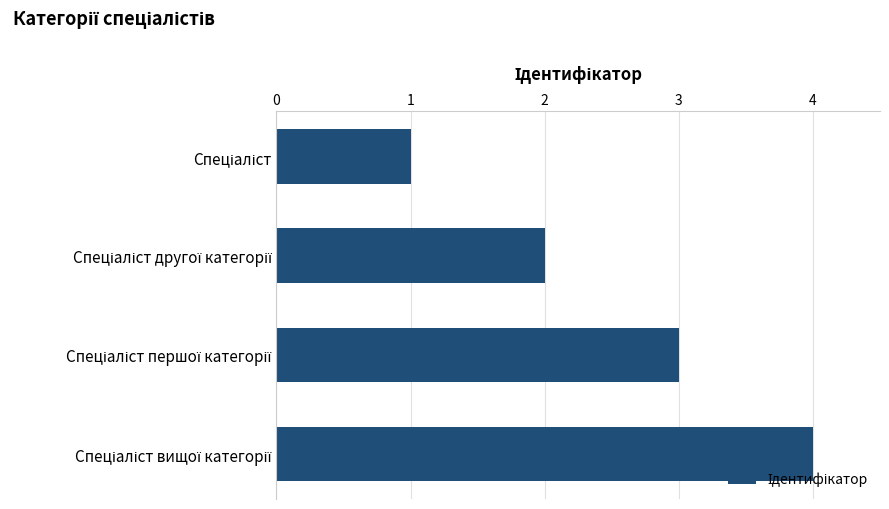

What is the greatest value displayed?

4